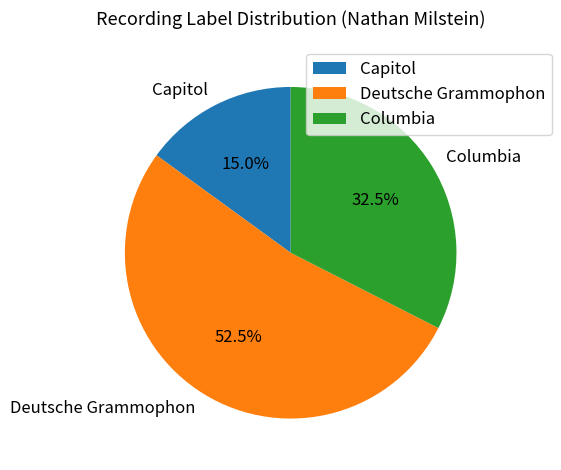

To the nearest percent, what is the combined percentage of Capitol and Columbia?

48%